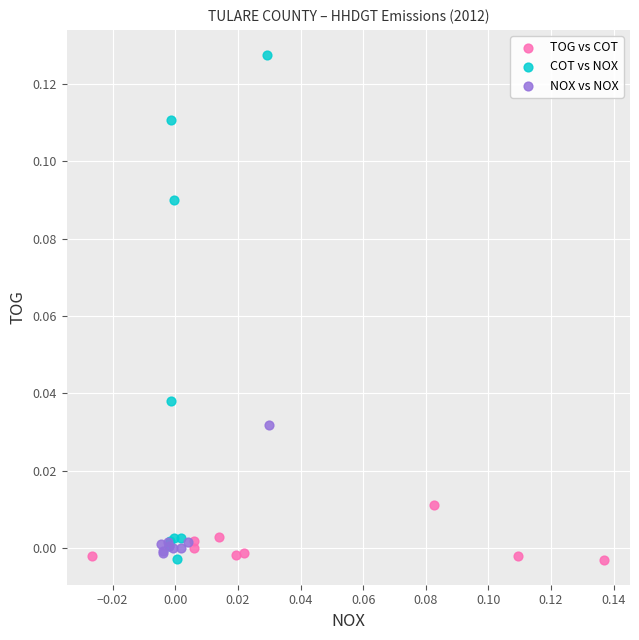

Which series contains the highest Y value?

COT vs NOX